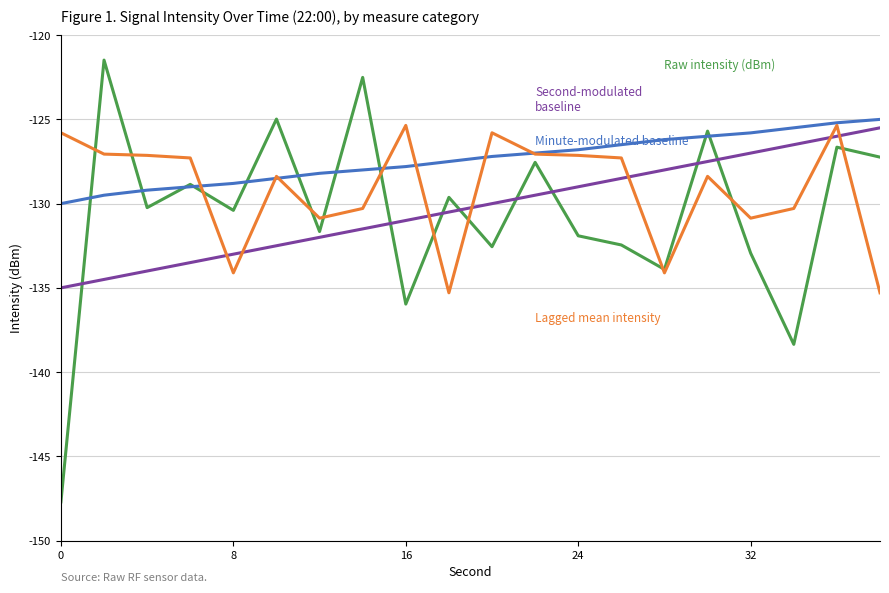

What is the minimum value shown in the chart?

-147.7